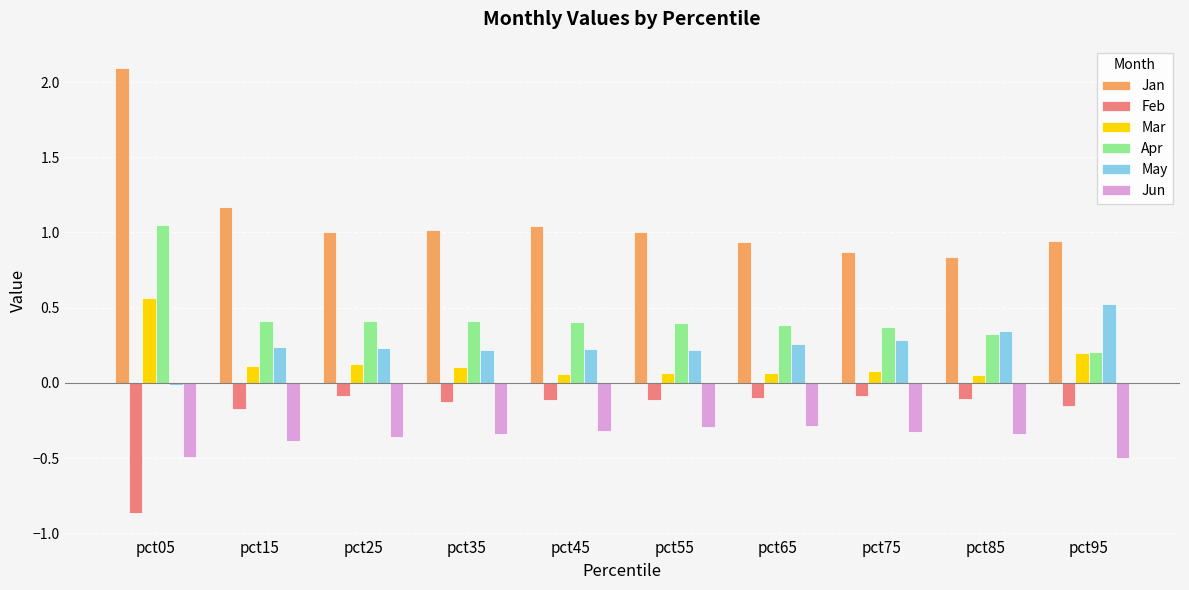

What is the total value across all series at pct55?

1.3